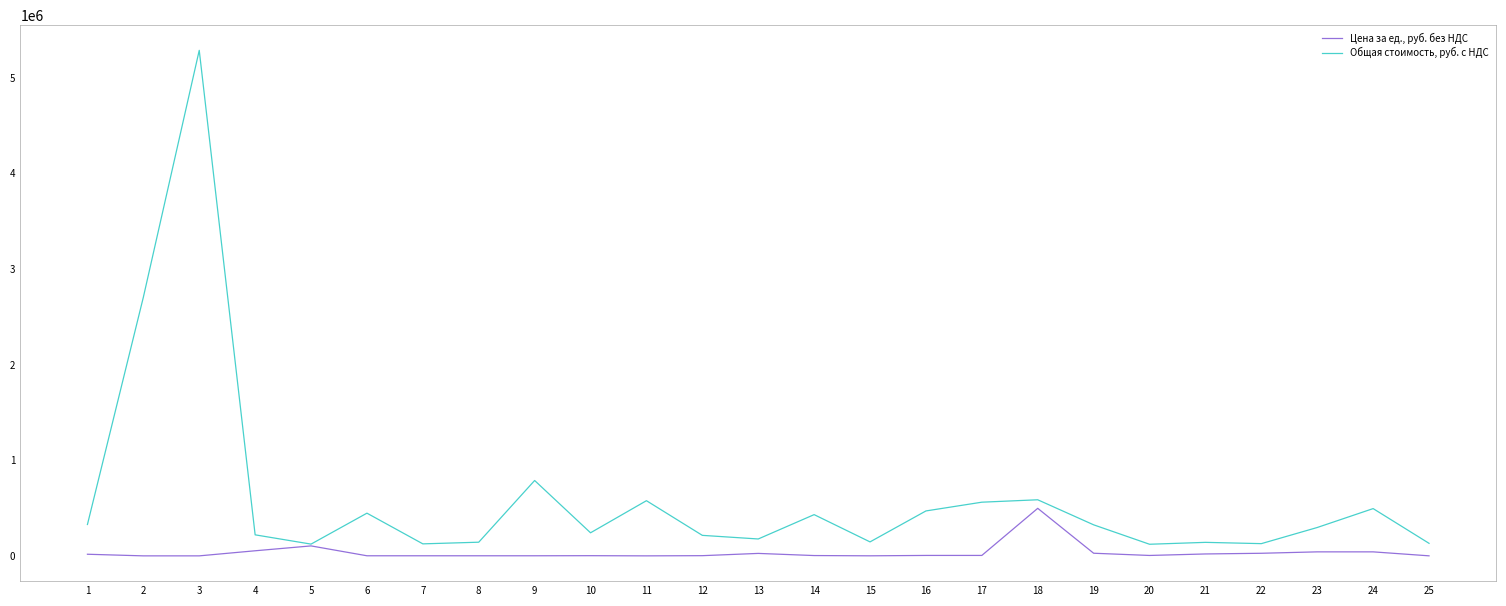

Which series has the widest spread of values?

Общая стоимость, руб. с НДС